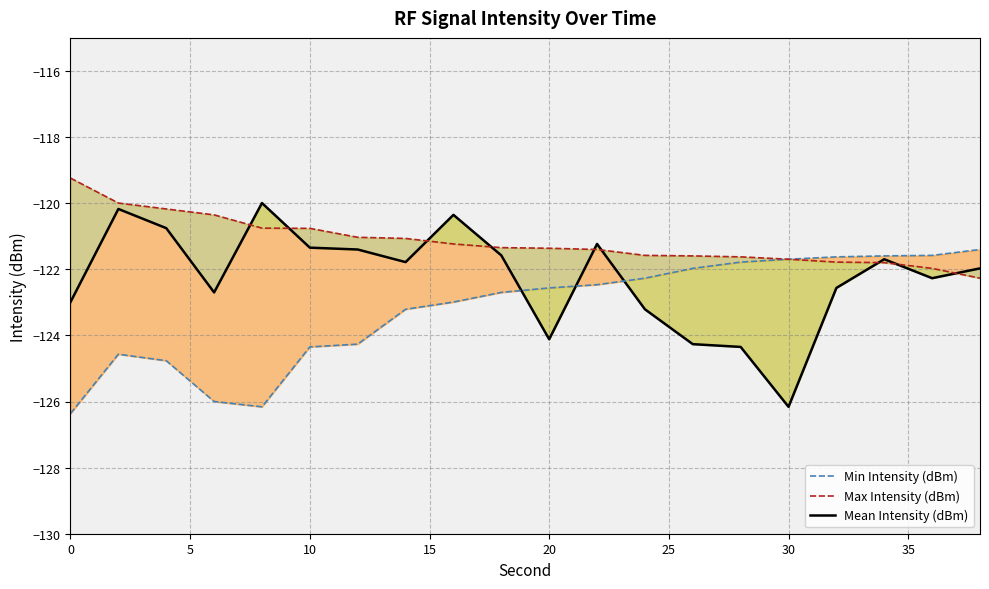

How many series are shown in this chart?

3